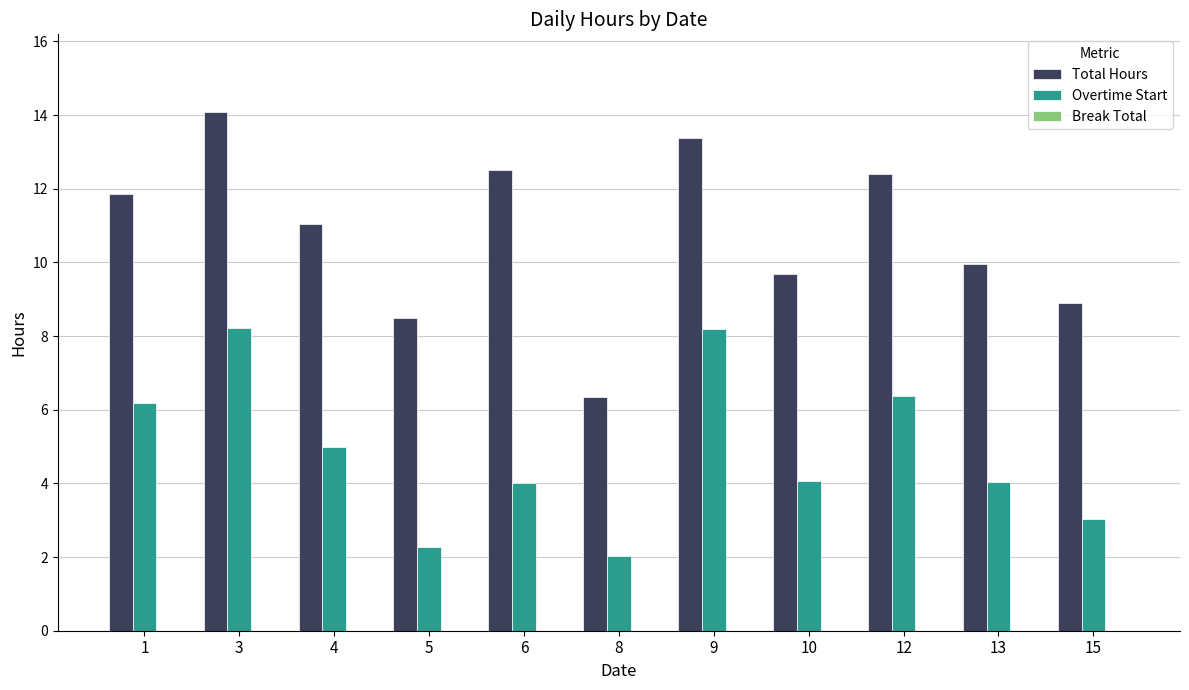

At which category is the sum across all series the highest?

3